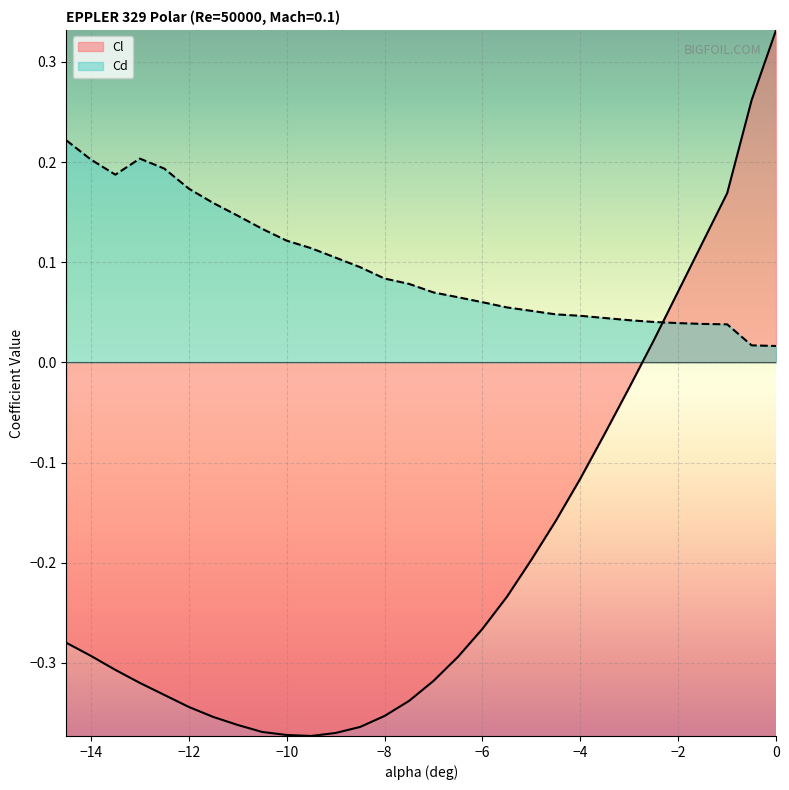

Which series has the widest spread of values?

Cl